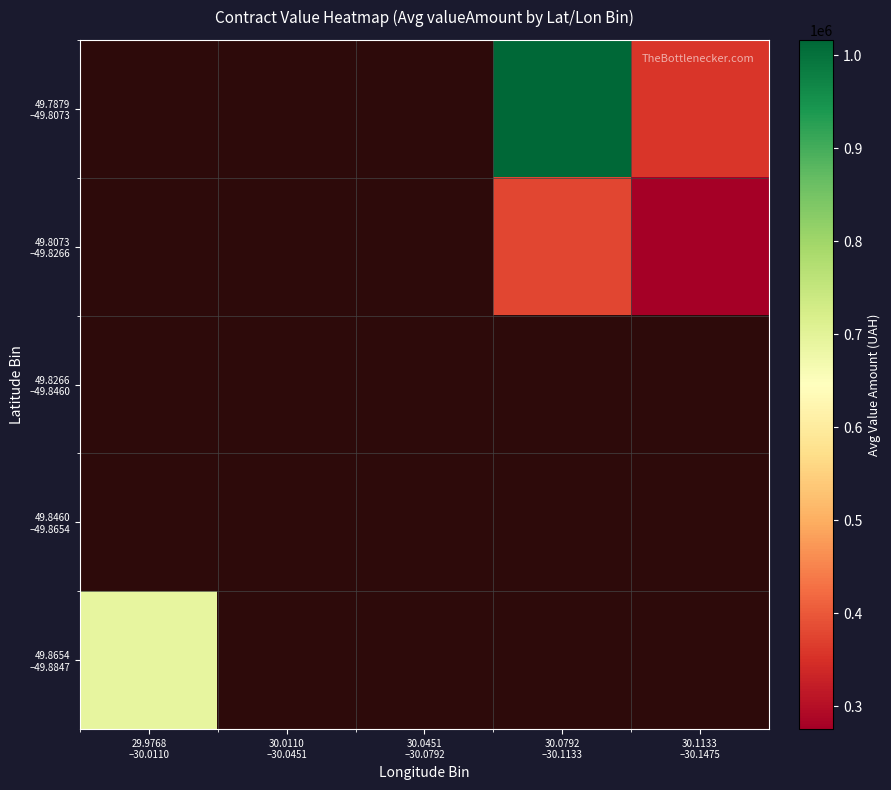

List the series in order of their peak value, lowest first.

49.7879 –49.8073, 49.8073 –49.8266, 49.8266 –49.8460, 49.8460 –49.8654, 49.8654 –49.8847